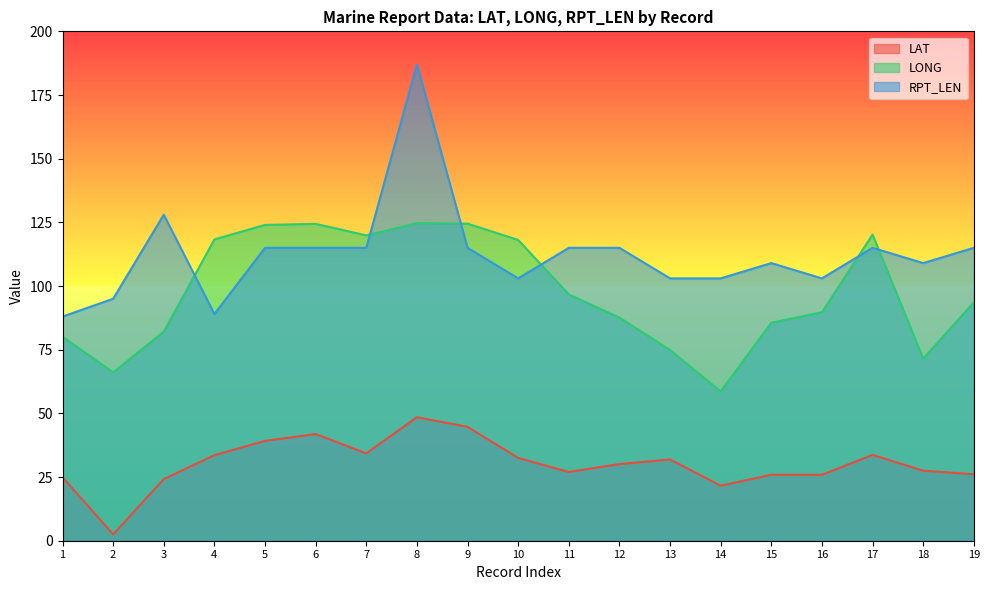

Reading left to right, what are all the values shown in this chart?

LAT: 1=24.9	2=2.5	3=24.2	4=33.6	5=39.2	6=41.9	7=34.3	8=48.5	9=44.7	10=32.5	11=27.0	12=30.1	13=31.9	14=21.6	15=25.9	16=25.9	17=33.7	18=27.5	19=26.1
LONG: 1=80.1	2=66.1	3=82.1	4=118.3	5=124.0	6=124.4	7=119.9	8=124.7	9=124.5	10=118.1	11=96.7	12=87.6	13=74.9	14=58.6	15=85.6	16=89.7	17=120.2	18=71.5	19=93.6
RPT_LEN: 1=88.0	2=95.0	3=128.0	4=89.0	5=115.0	6=115.0	7=115.0	8=187.0	9=115.0	10=103.0	11=115.0	12=115.0	13=103.0	14=103.0	15=109.0	16=103.0	17=115.0	18=109.0	19=115.0